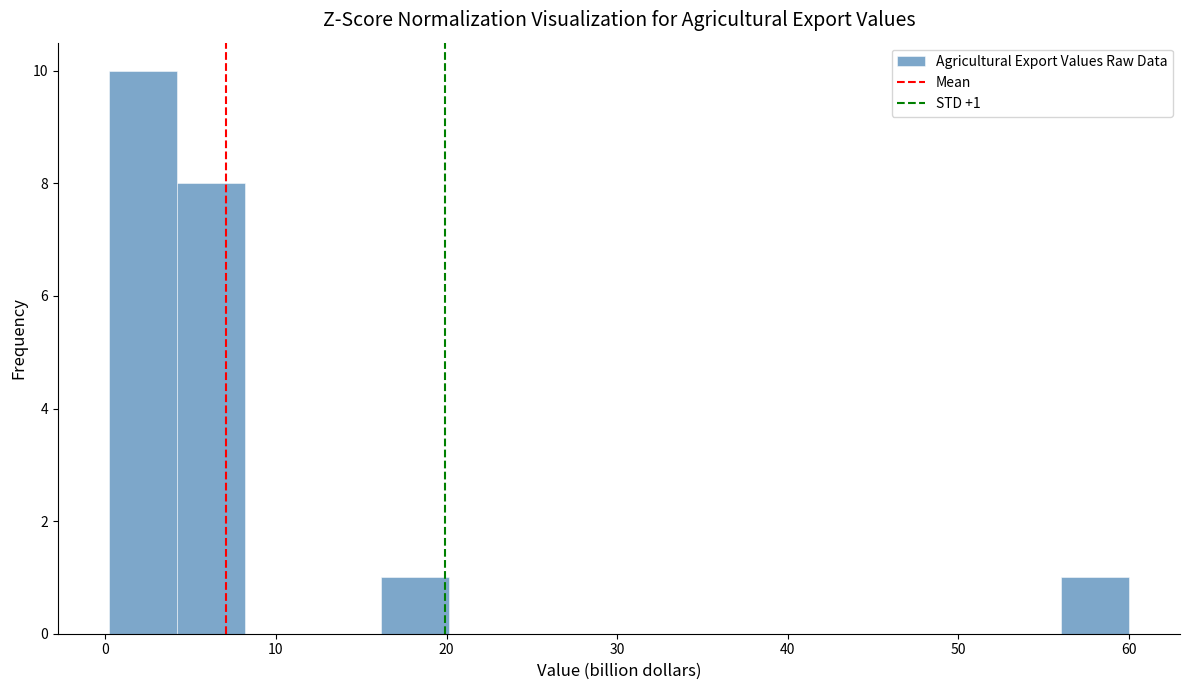

Around what value on the x-axis is the tallest bar? Give the approximate position of its centre, as read against the axis.

2